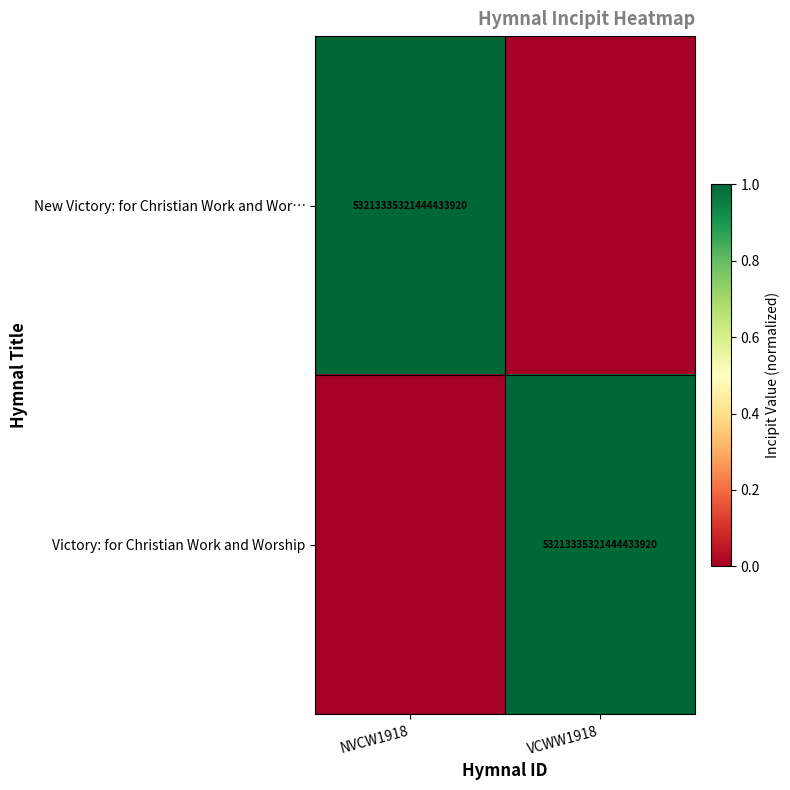

The New Victory: for Christian Work and Wor… series shows 2 at NVCW1918. True or false?

False